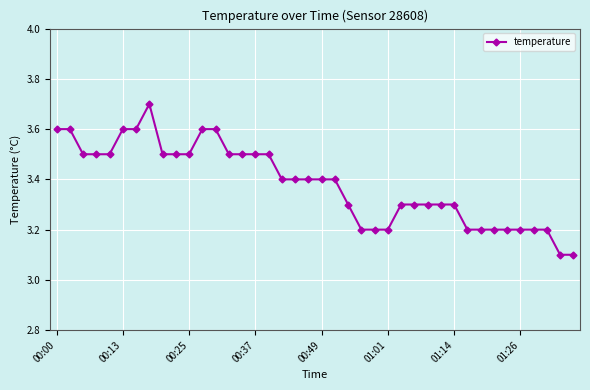

Count the values in the range 3 to 4.

40